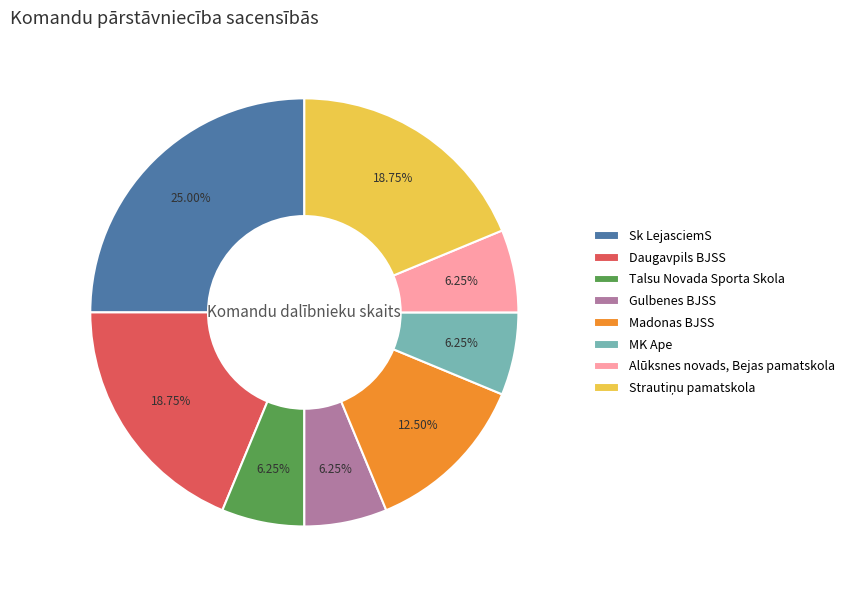

Count the number of slices in the pie.

8